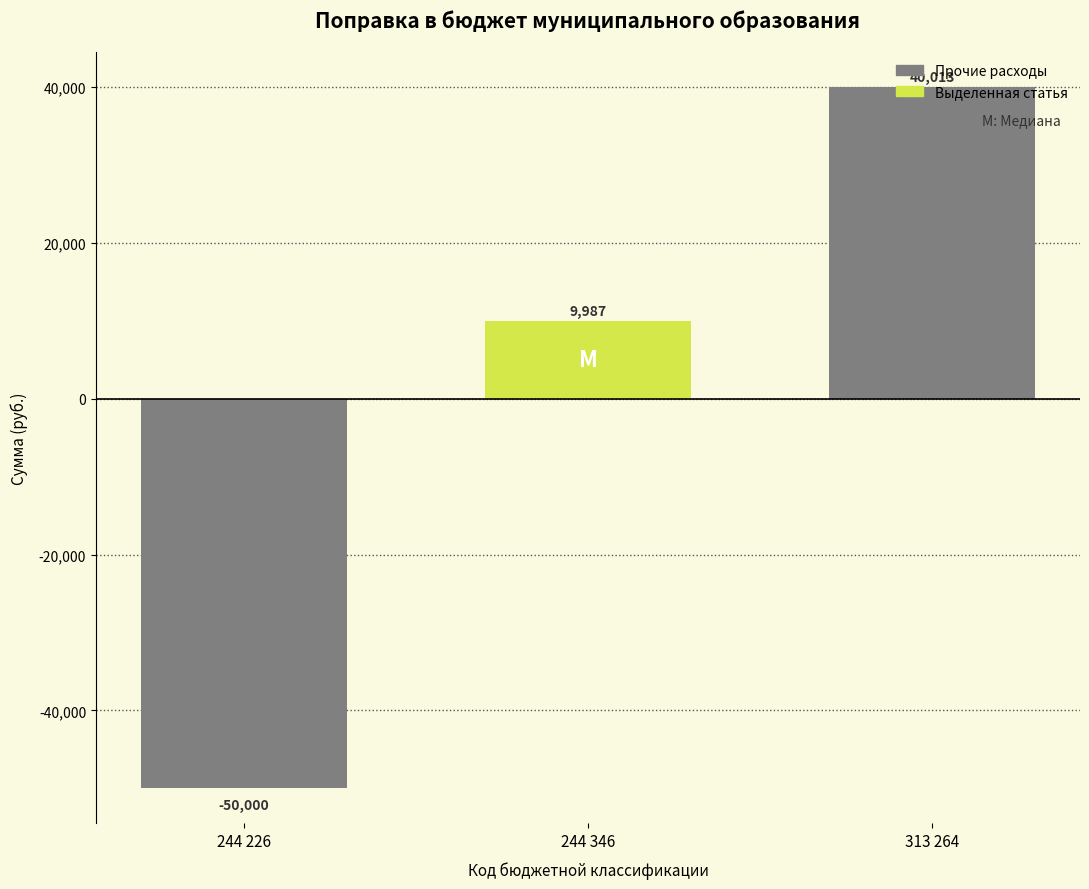

What is the maximum value shown in the chart?

40013.1